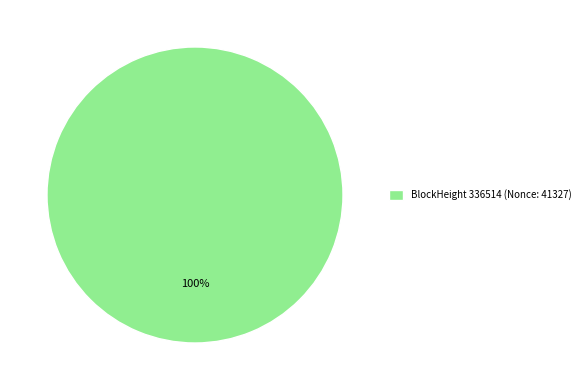

Count the number of slices in the pie.

1